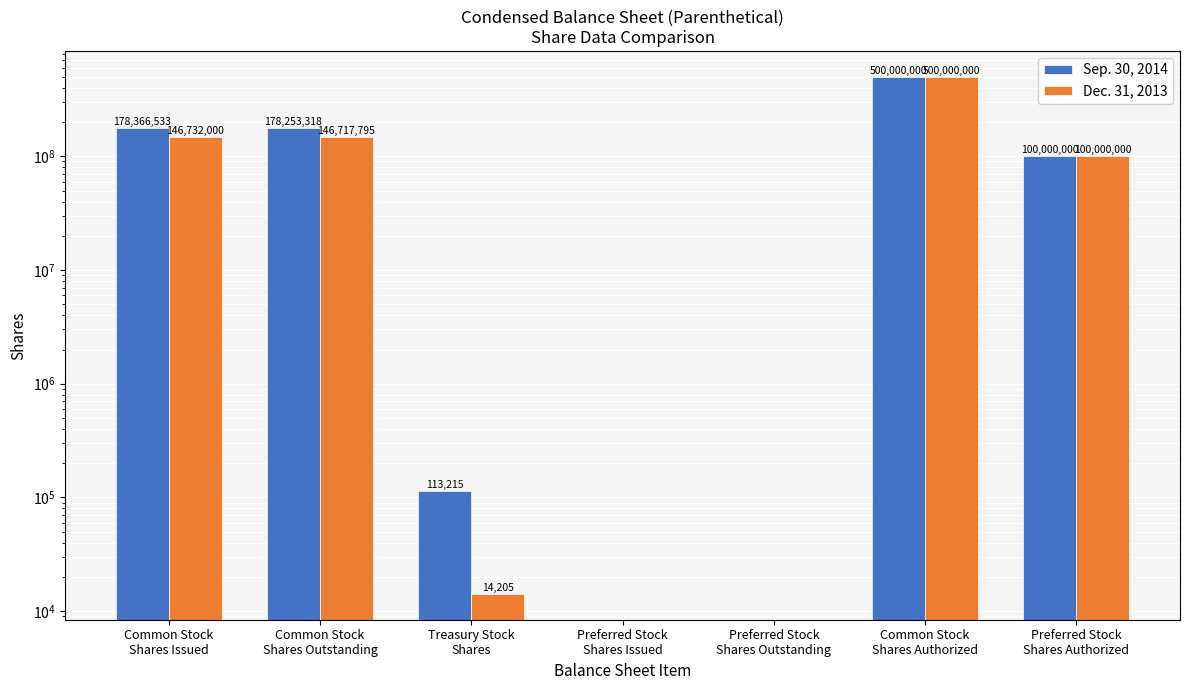

At Preferred Stock
Shares Authorized, list the series in order from smallest to largest.

Sep. 30, 2014, Dec. 31, 2013